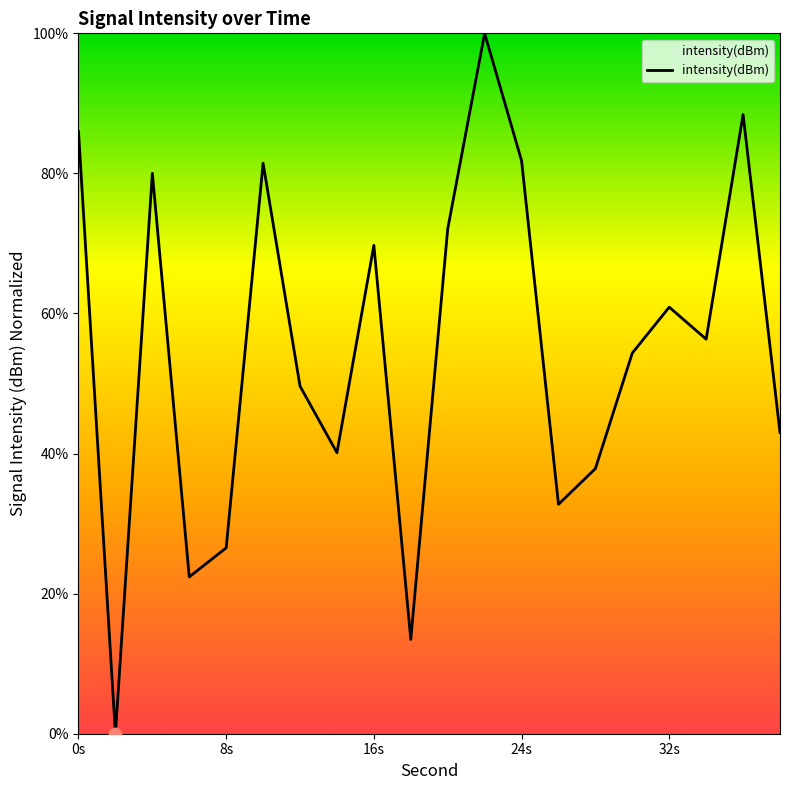

What is the maximum value shown in the chart?

100.0